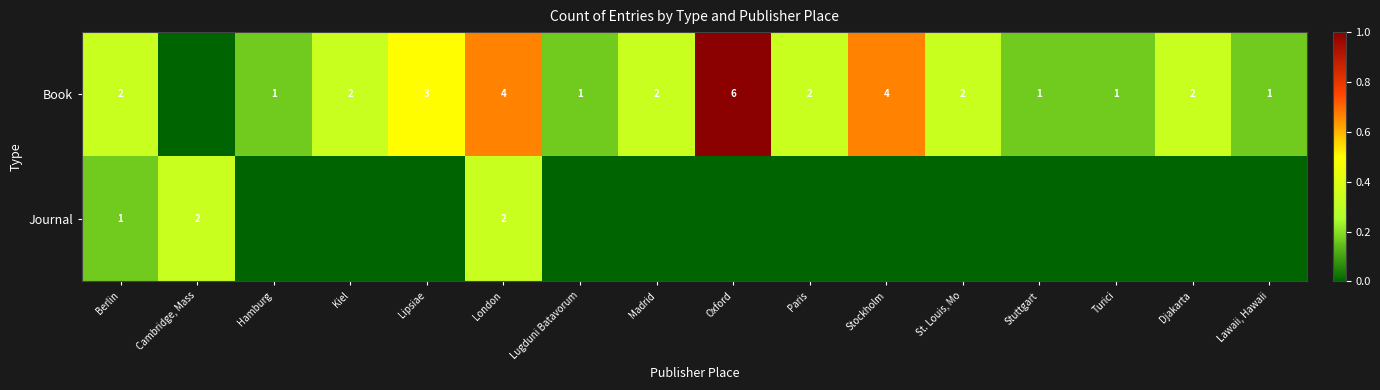

The Book series shows 0.3 at Madrid. True or false?

True